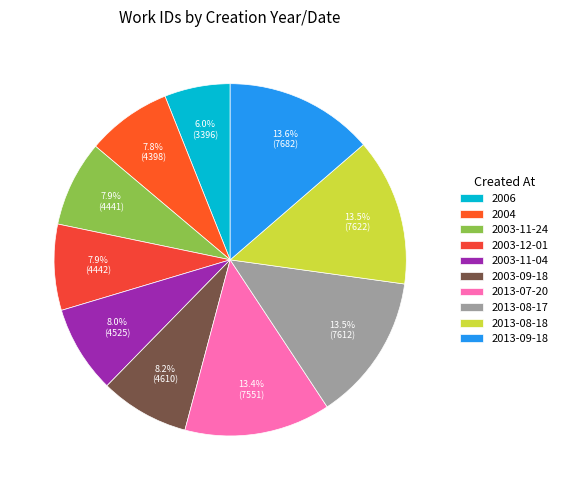

Is it true that 2004 is 8% of the pie?

True